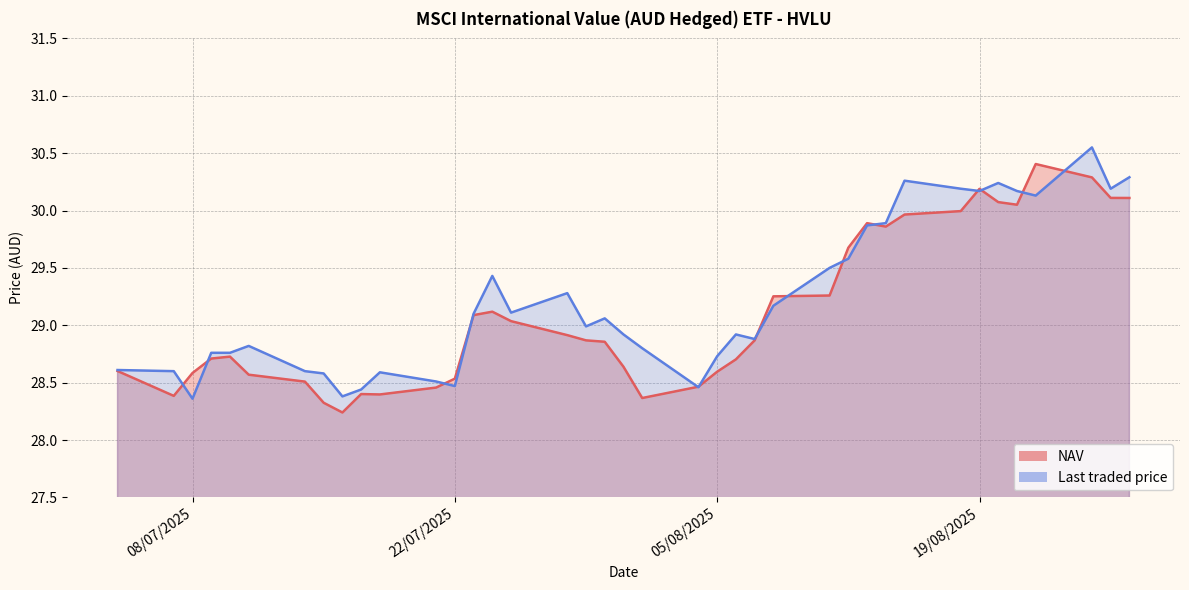

Where do NAV and Last traded price first cross each other?

2 and 3